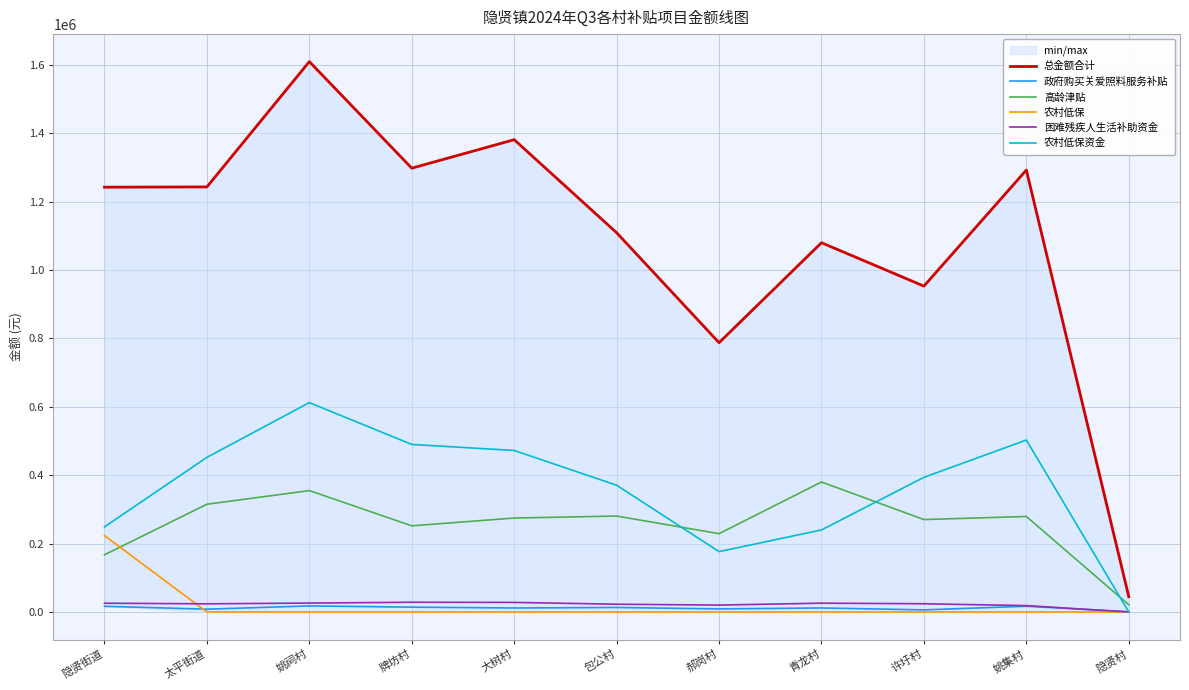

Which series has the widest spread of values?

总金额合计